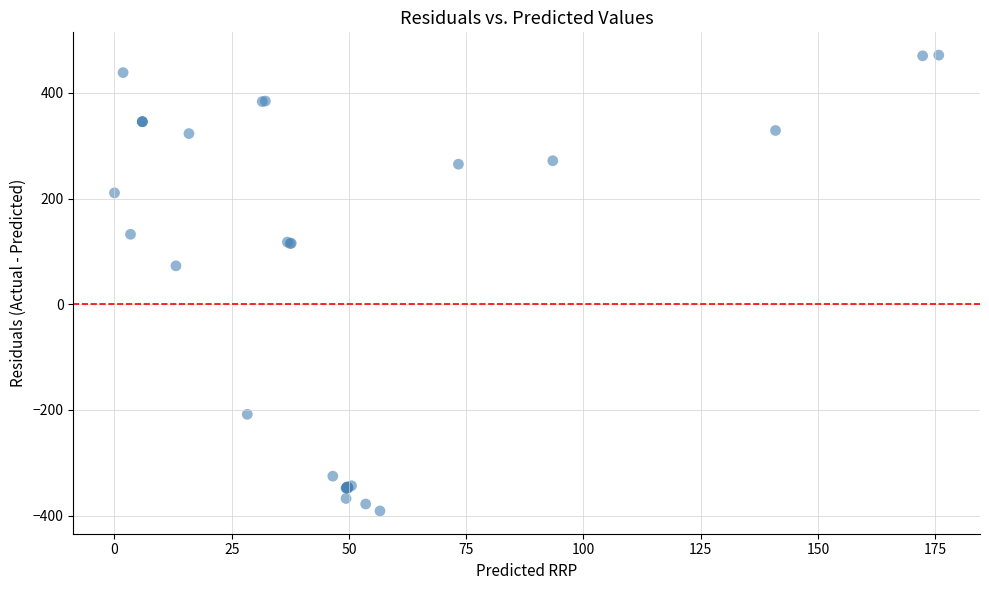

What Y value in the scatter plot is closest to 40?

72.7